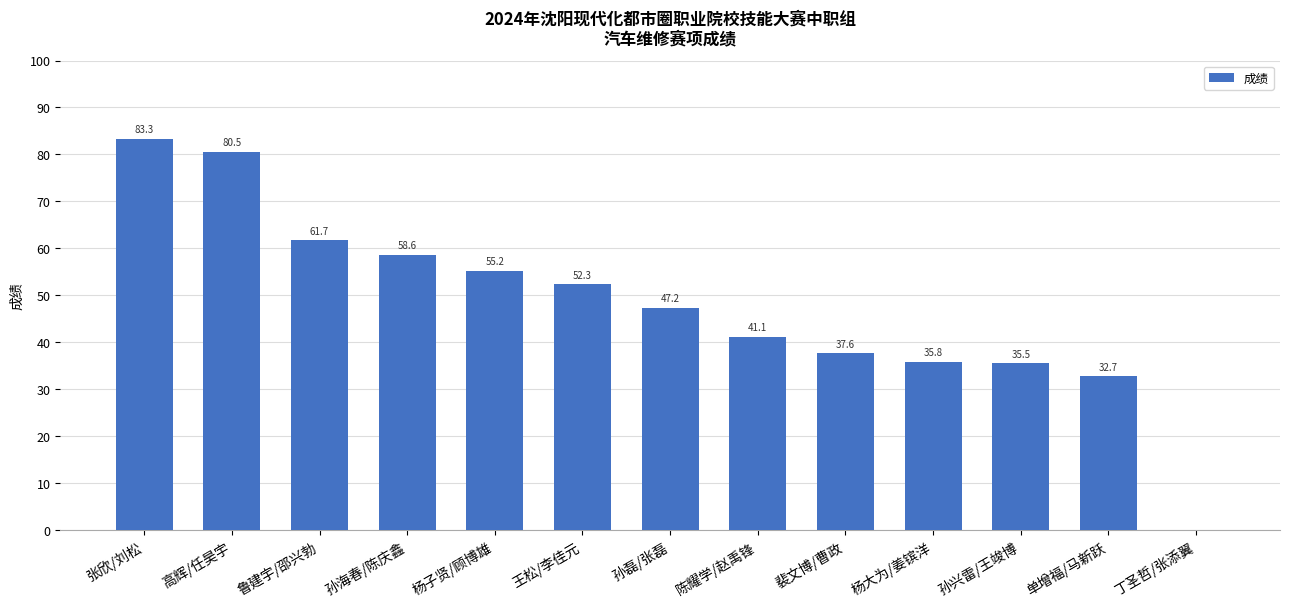

At which label is the value closest to 41?

陈耀学/赵禹锋